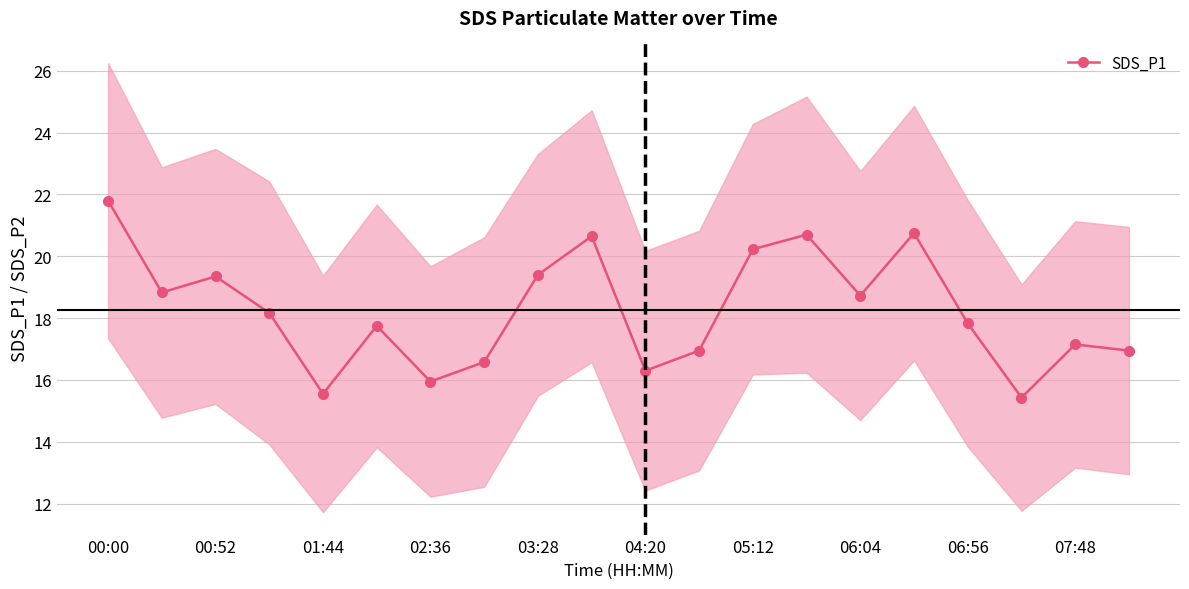

What is the average value?

18.3